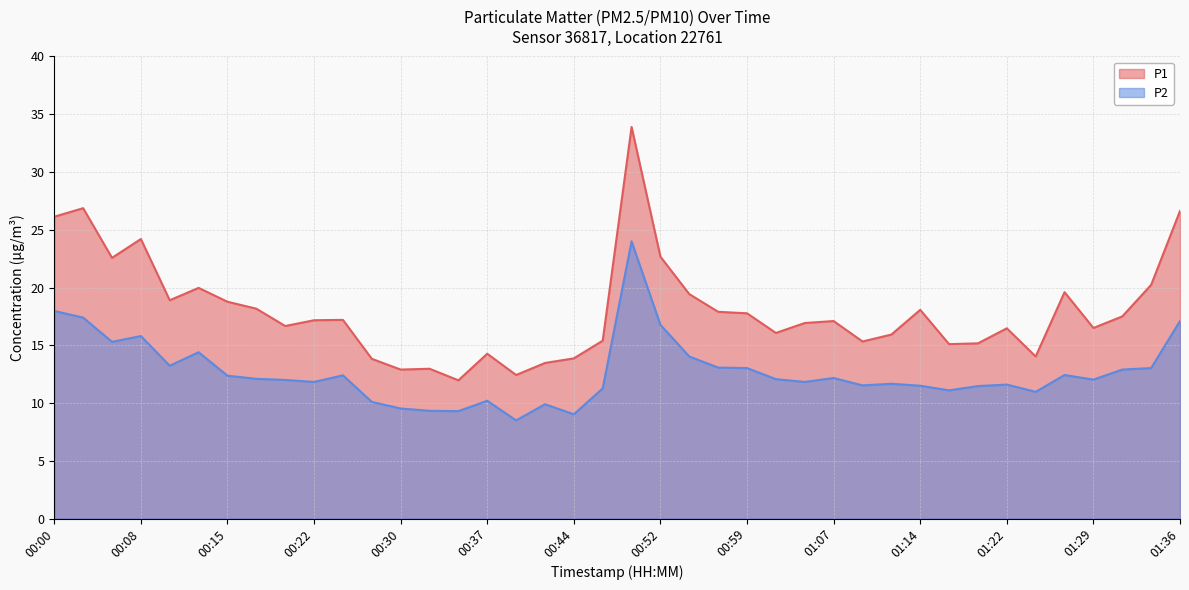

At which label is P1 closest to 22?

00:05